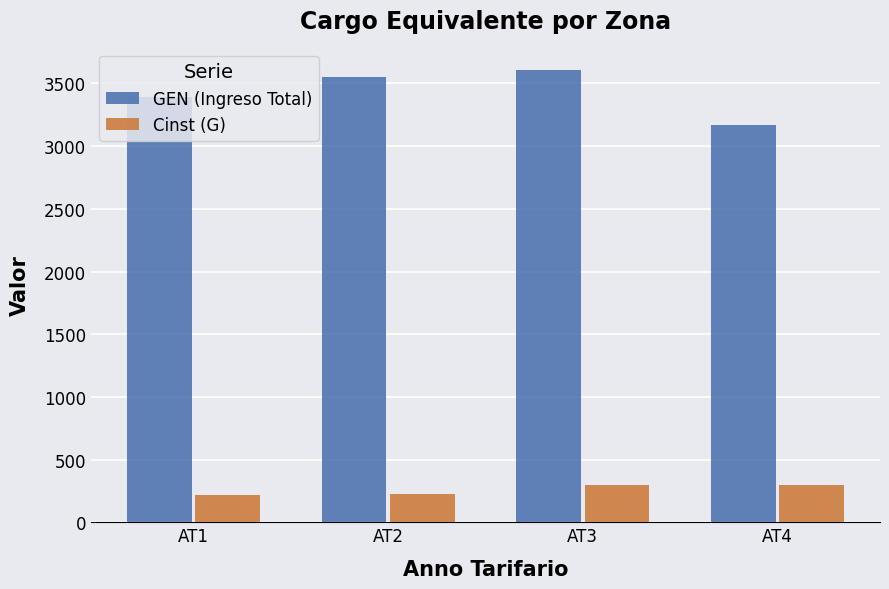

Rank the series by their maximum value, from highest to lowest.

GEN (Ingreso Total), Cinst (G)